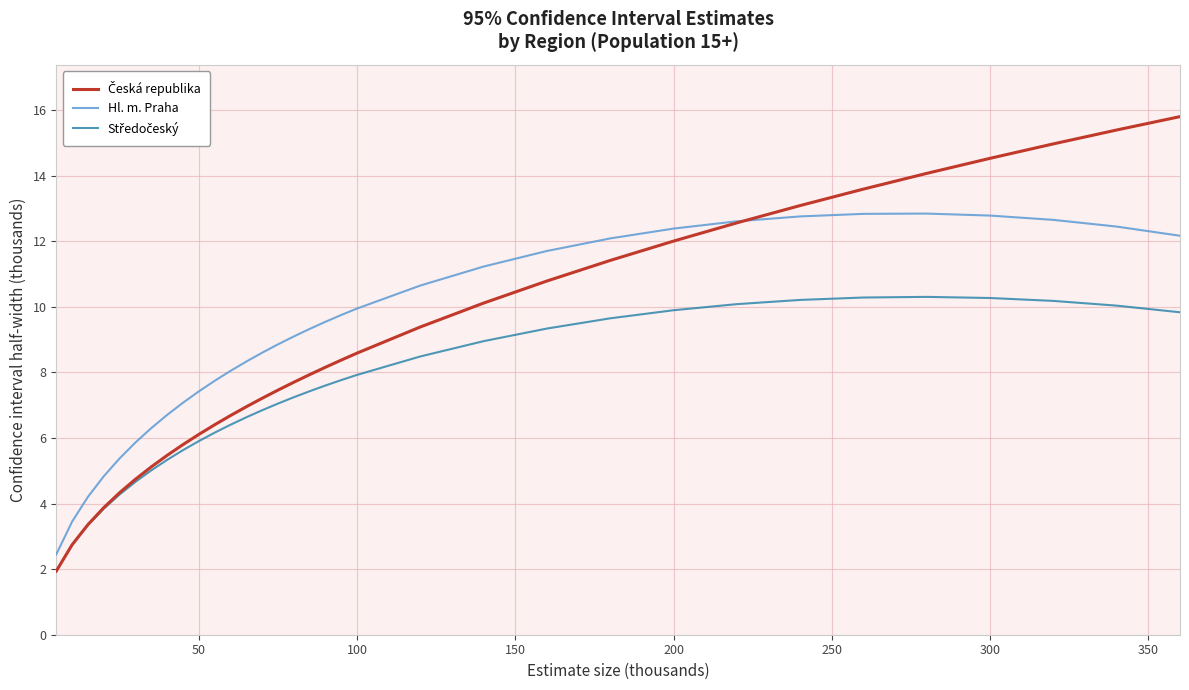

What is the greatest value displayed?

15.8